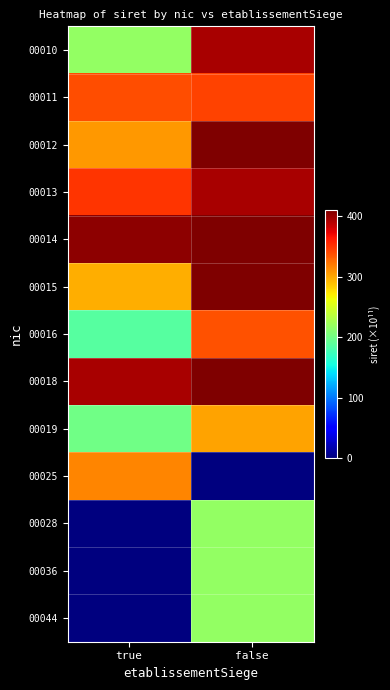

Between true and false, which series saw the biggest shift?

00025